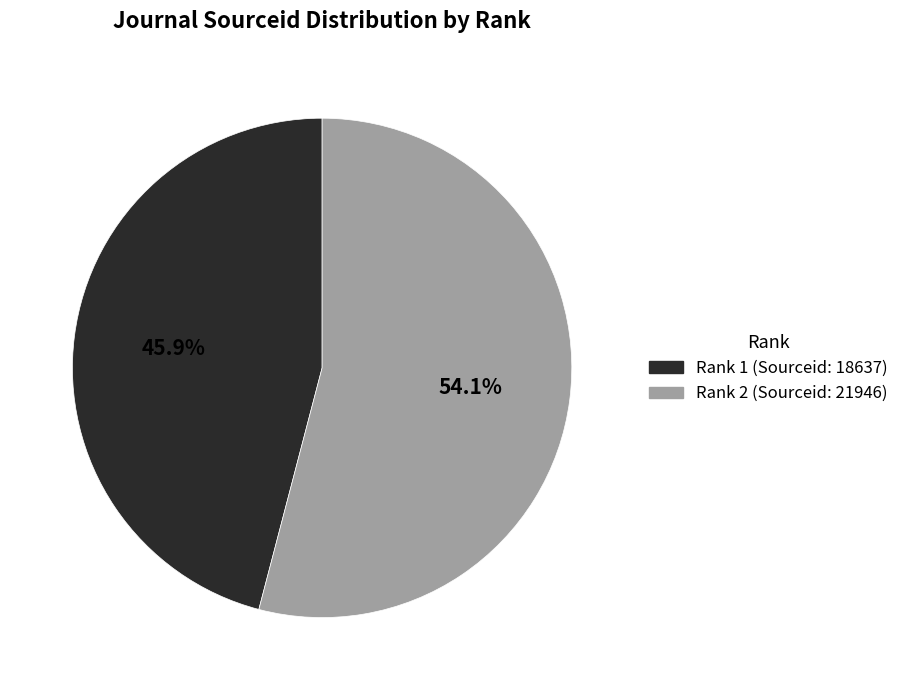

Is there any slice that represents more than half of the pie?

Yes